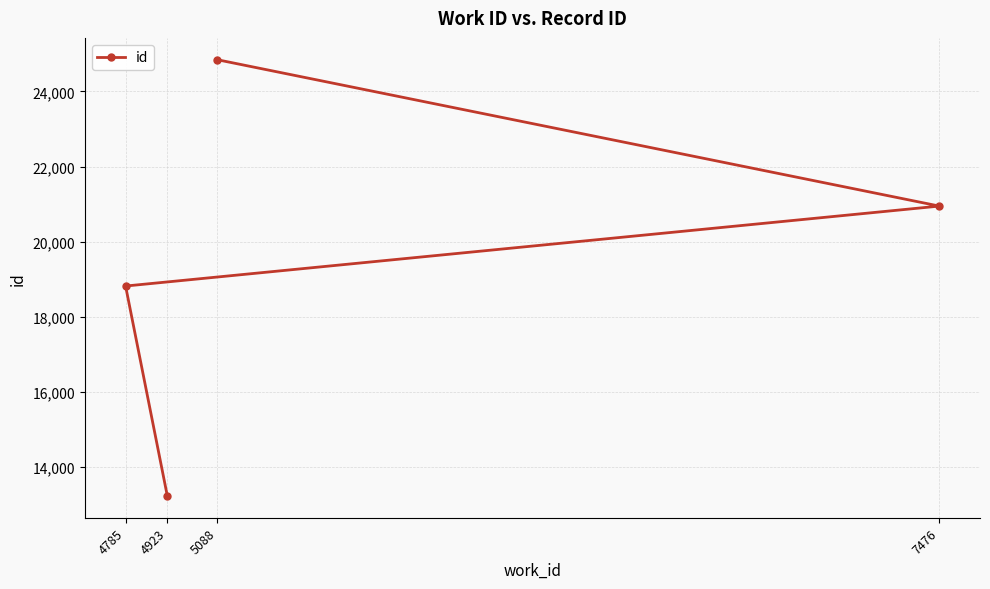

What is the value of the 3rd point from the left?

24843